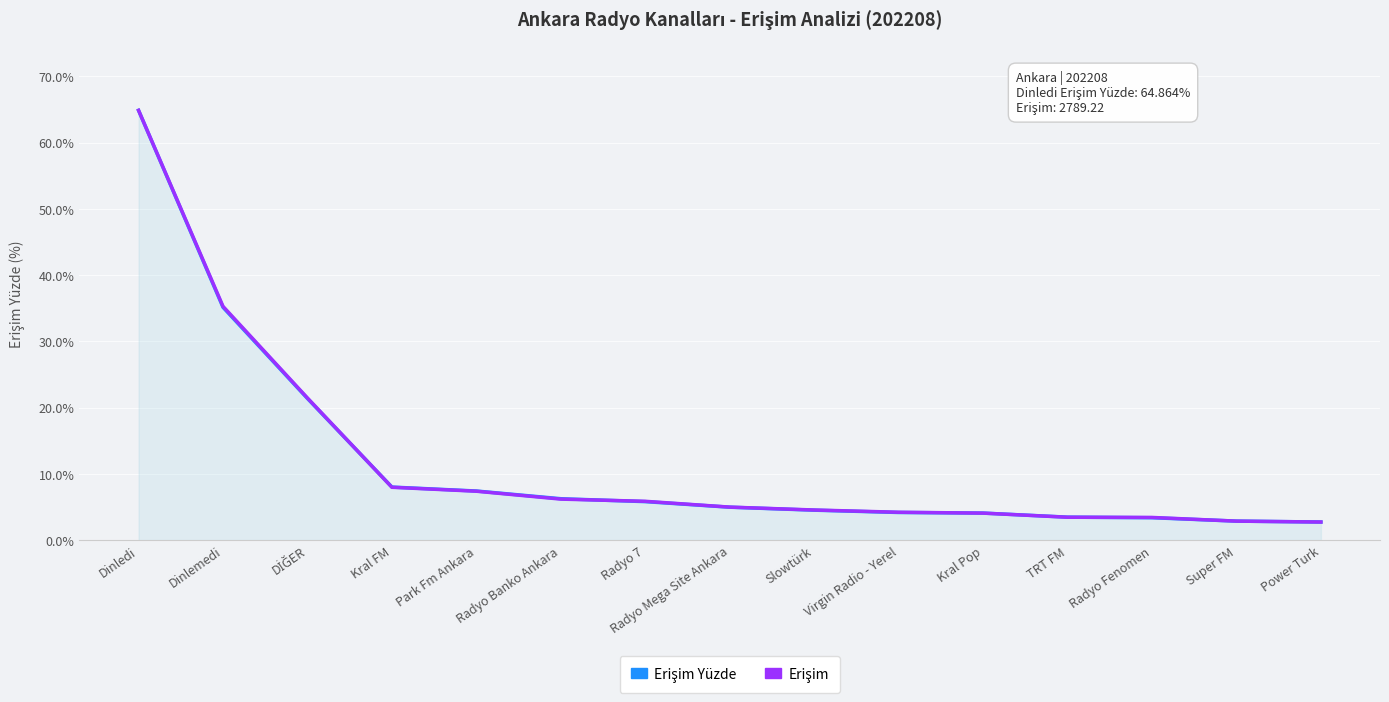

What position from the right is Dinledi?

15